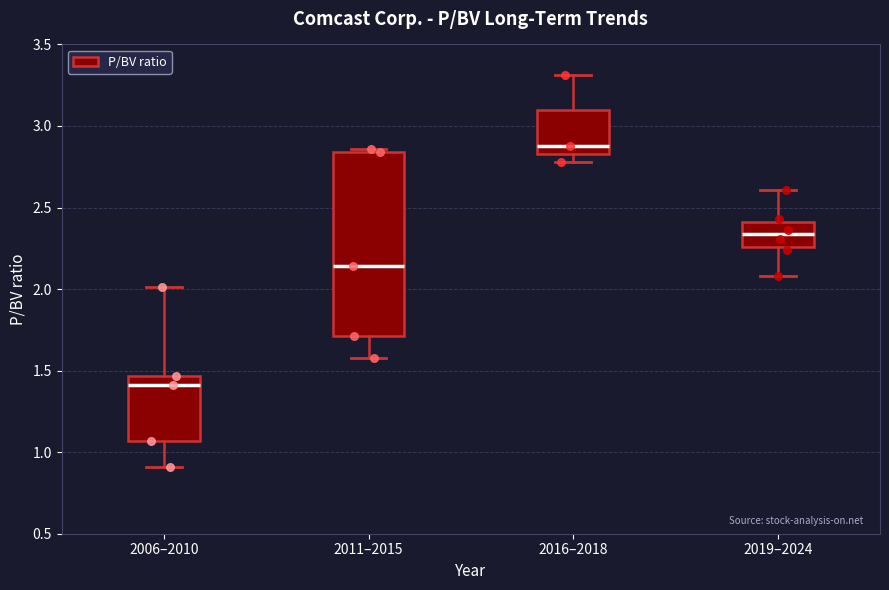

Where does the median line of the box for 2011–2015 sit on the y-axis? The values are not printed on the chart, so give them approximately, as read against the axis.

2.15